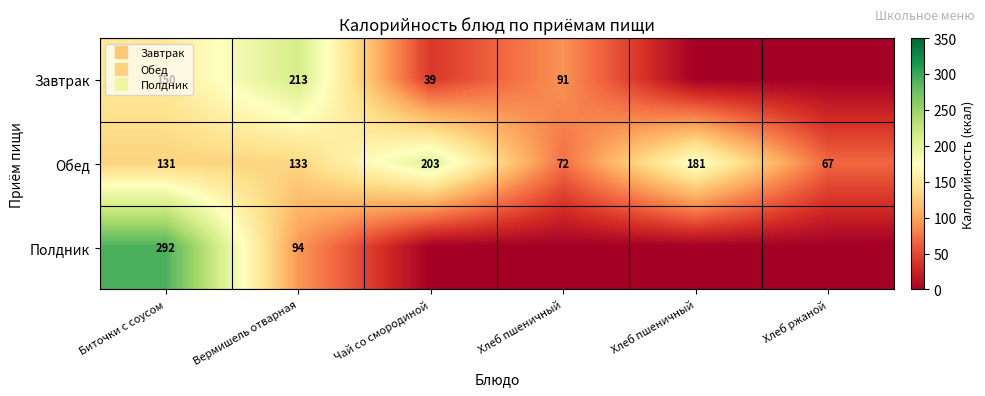

Which series has the widest spread of values?

Полдник